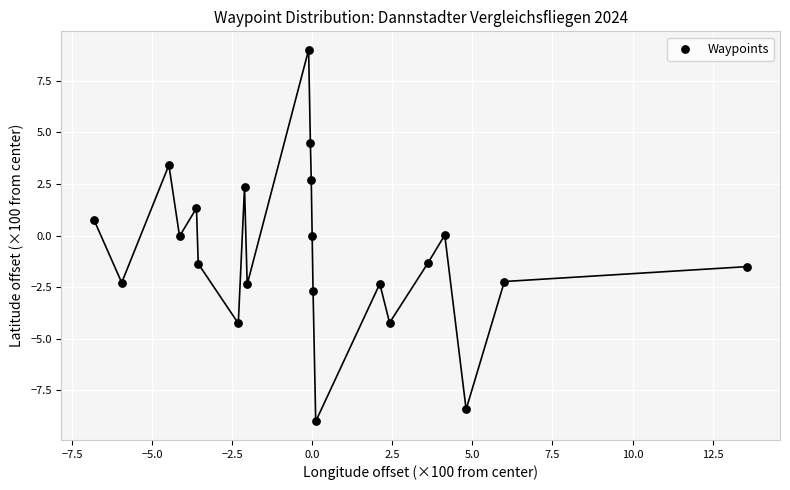

What is the range of X values (max minus min)?

20.4